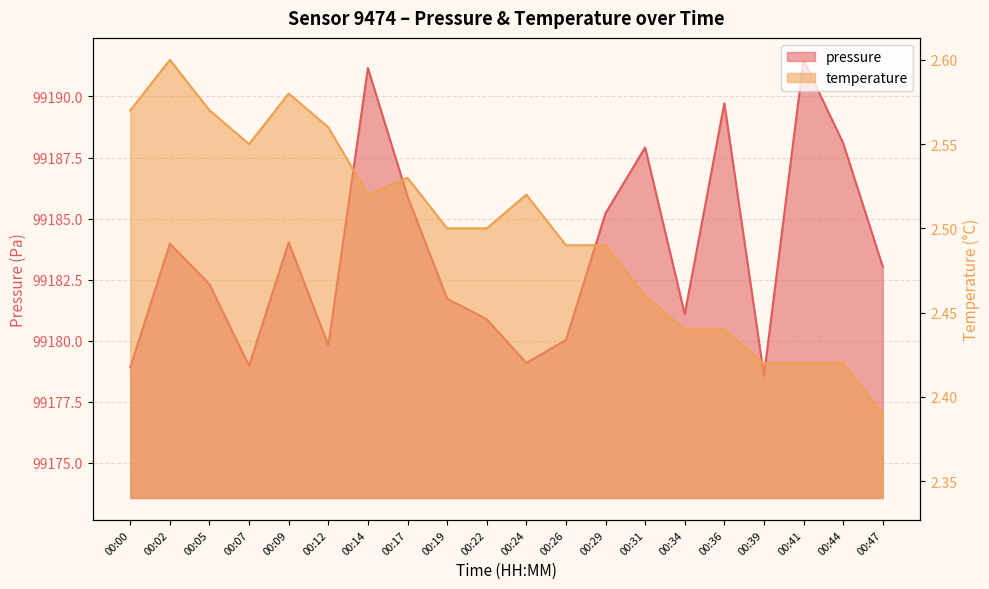

How many distinct data groups are displayed?

2